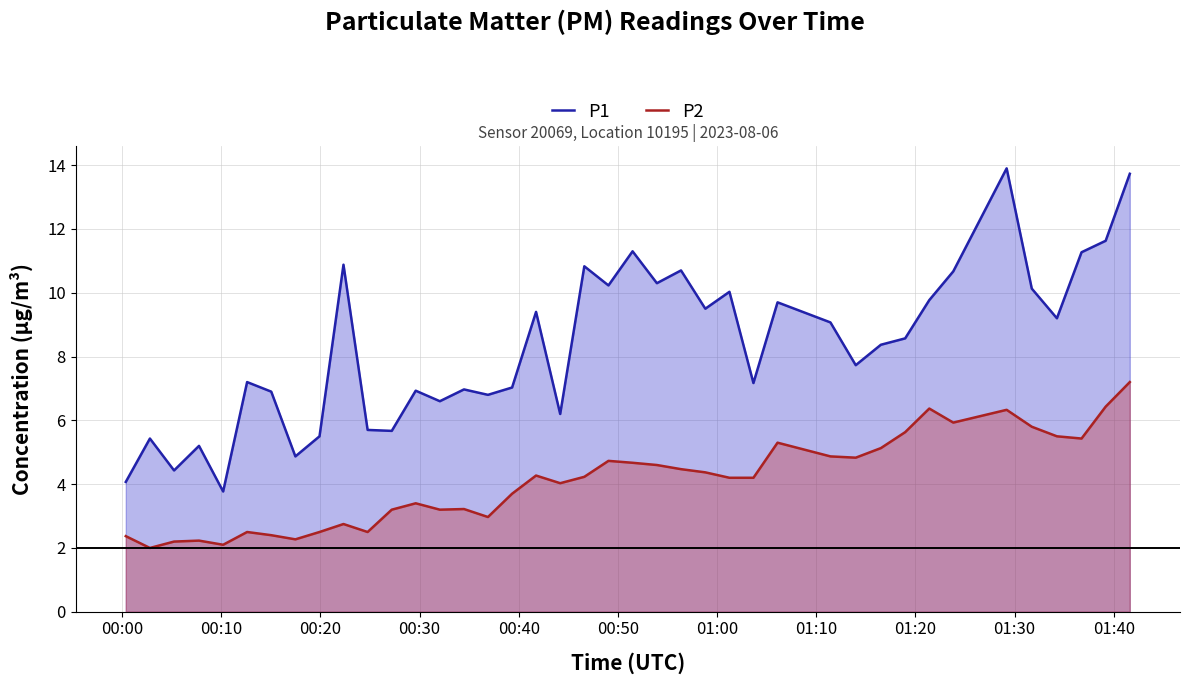

What is the difference between the maximum and minimum values in the P1 series?

10.1